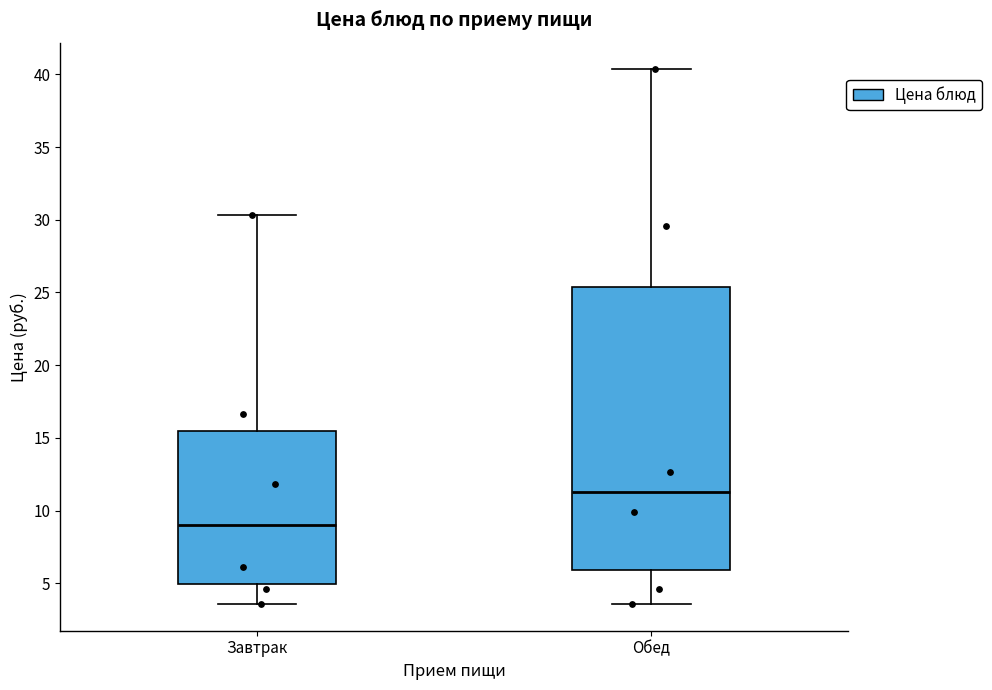

Where does the upper whisker of the box for Завтрак end on the y-axis? The values are not printed on the chart, so give them approximately, as read against the axis.

30.5